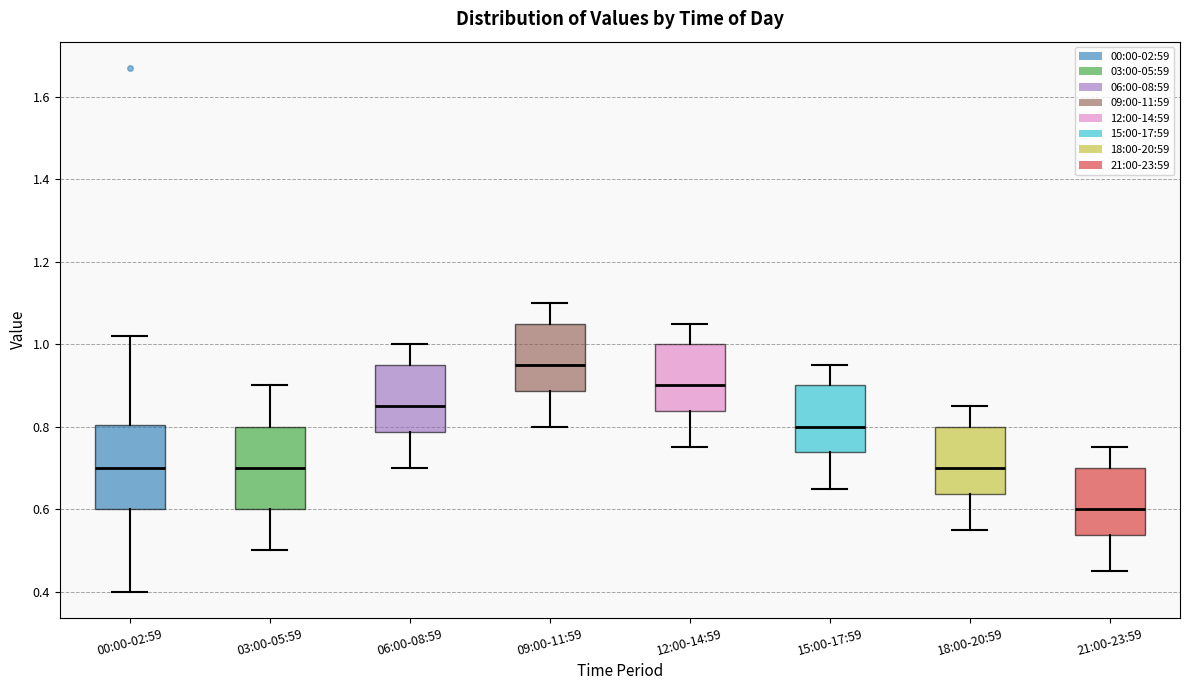

Where does the median line of the box for 06:00-08:59 sit on the y-axis? The values are not printed on the chart, so give them approximately, as read against the axis.

0.86